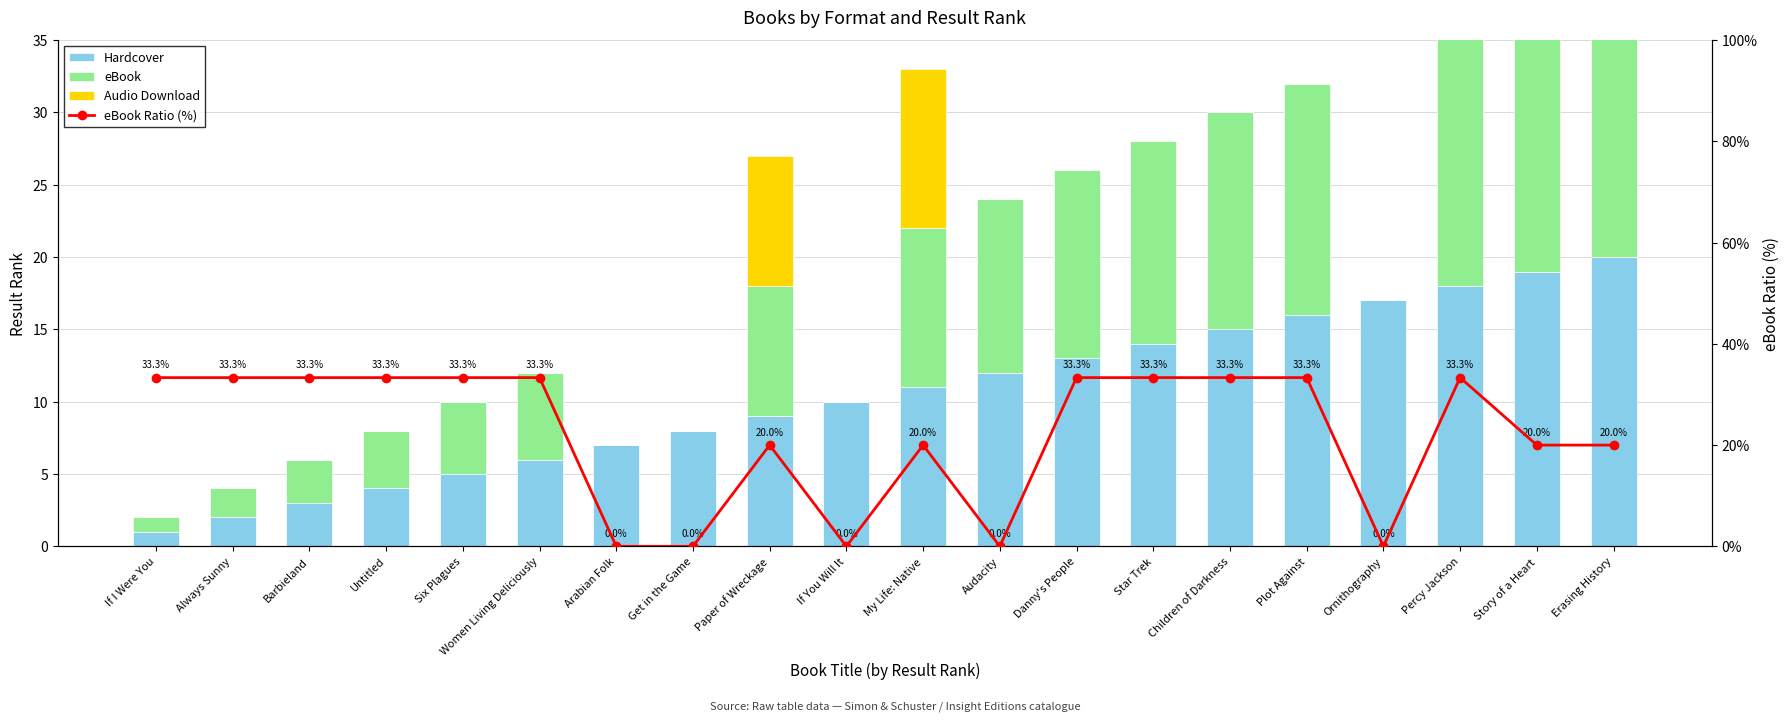

How many data points in eBook are less than 9?

10